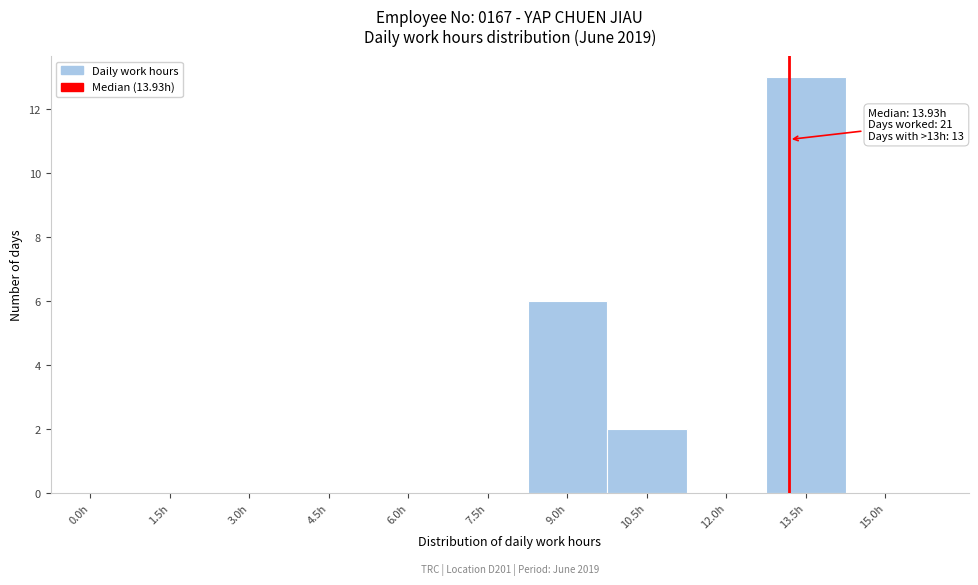

Reading left to right, transcribe all the data shown in this chart.

0.0h=0	1.5h=0	3.0h=0	4.5h=0	6.0h=0	7.5h=0	9.0h=6	10.5h=2	12.0h=0	13.5h=13	15.0h=0